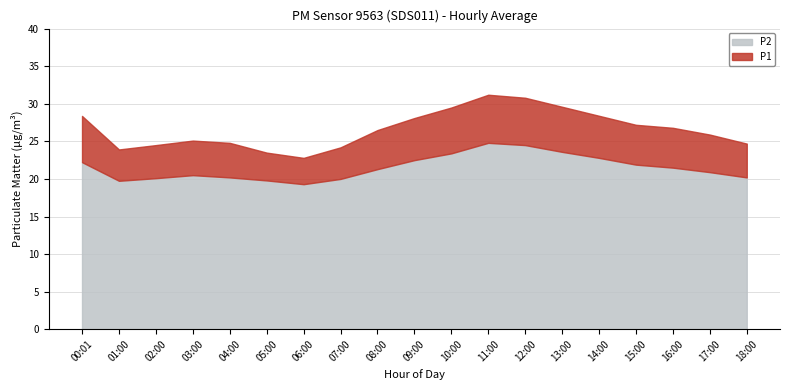

What is the value of the P2 point at the 12th from the left?

24.8